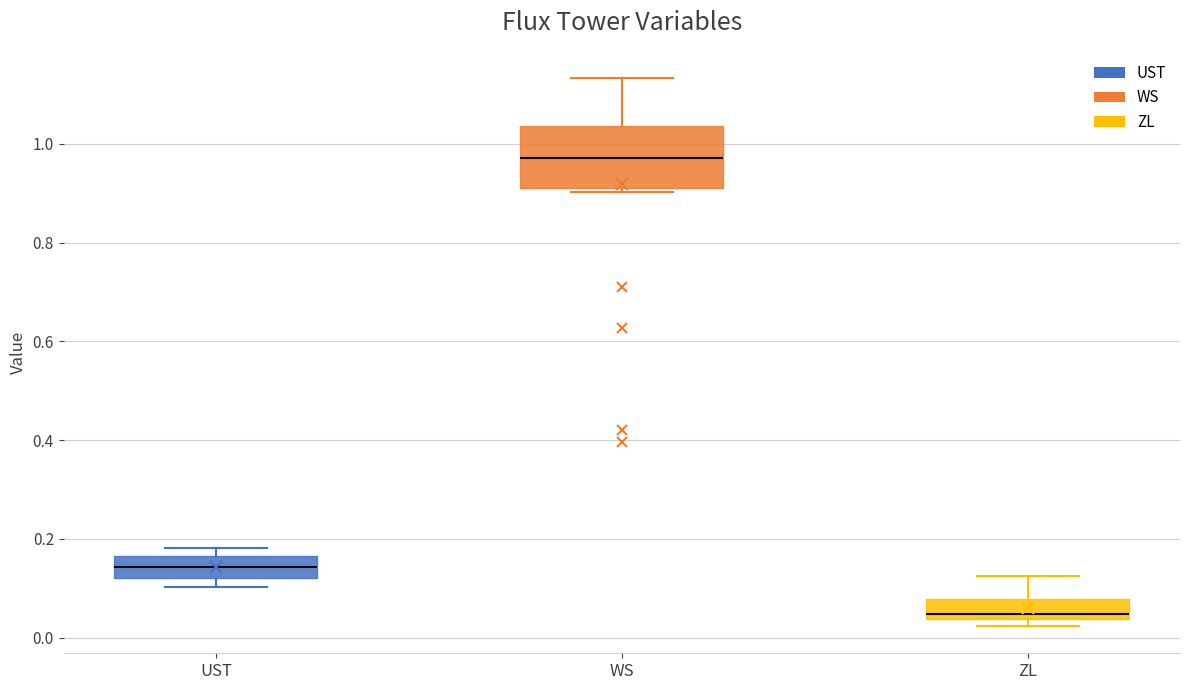

Reading left to right, read every box against the y-axis: the position of its median line, the range the box covers, and the ends of its whiskers. The values are not printed on the chart, so give them approximately, as read against the axis.

UST: median 0.14, box 0.12 to 0.16, whiskers 0.10 to 0.18
WS: median 0.98, box 0.92 to 1.04, whiskers 0.90 to 1.14
ZL: median 0.04 (just above the box's lower edge), box 0.04 to 0.08, whiskers 0.02 to 0.12